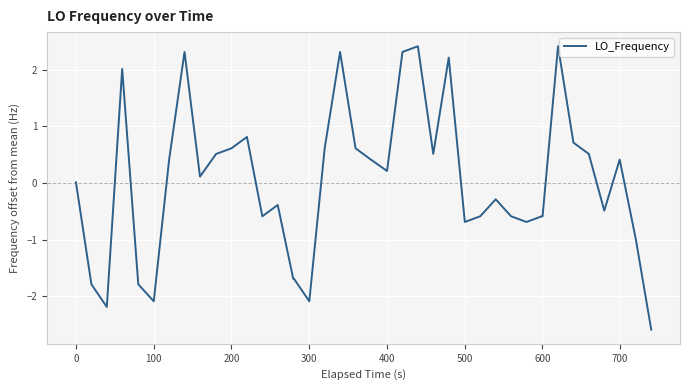

What is the greatest value displayed?

2.4